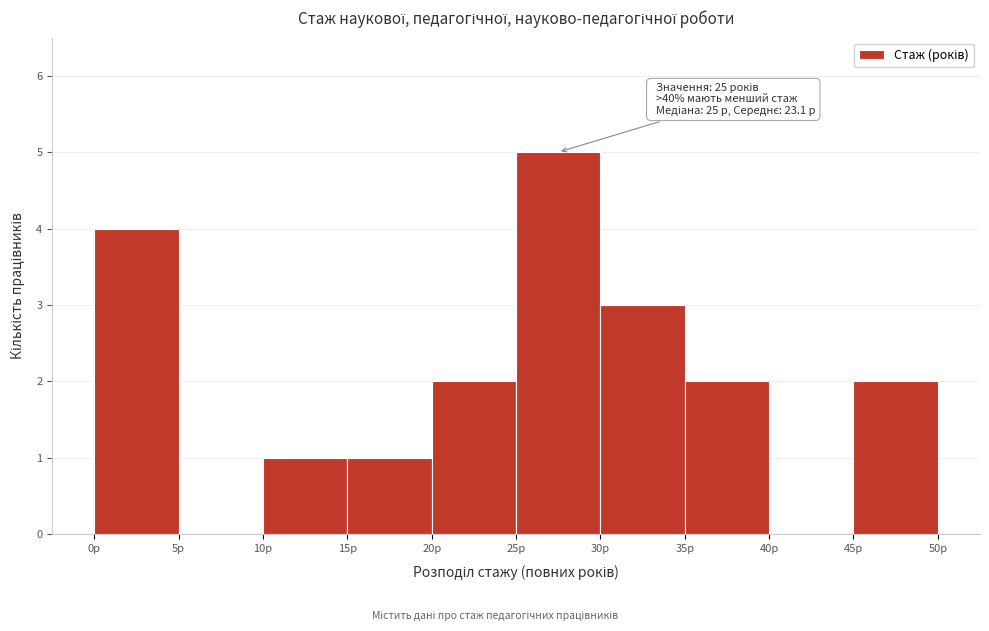

Over which range of the x-axis is the bar tallest?

25 to 30